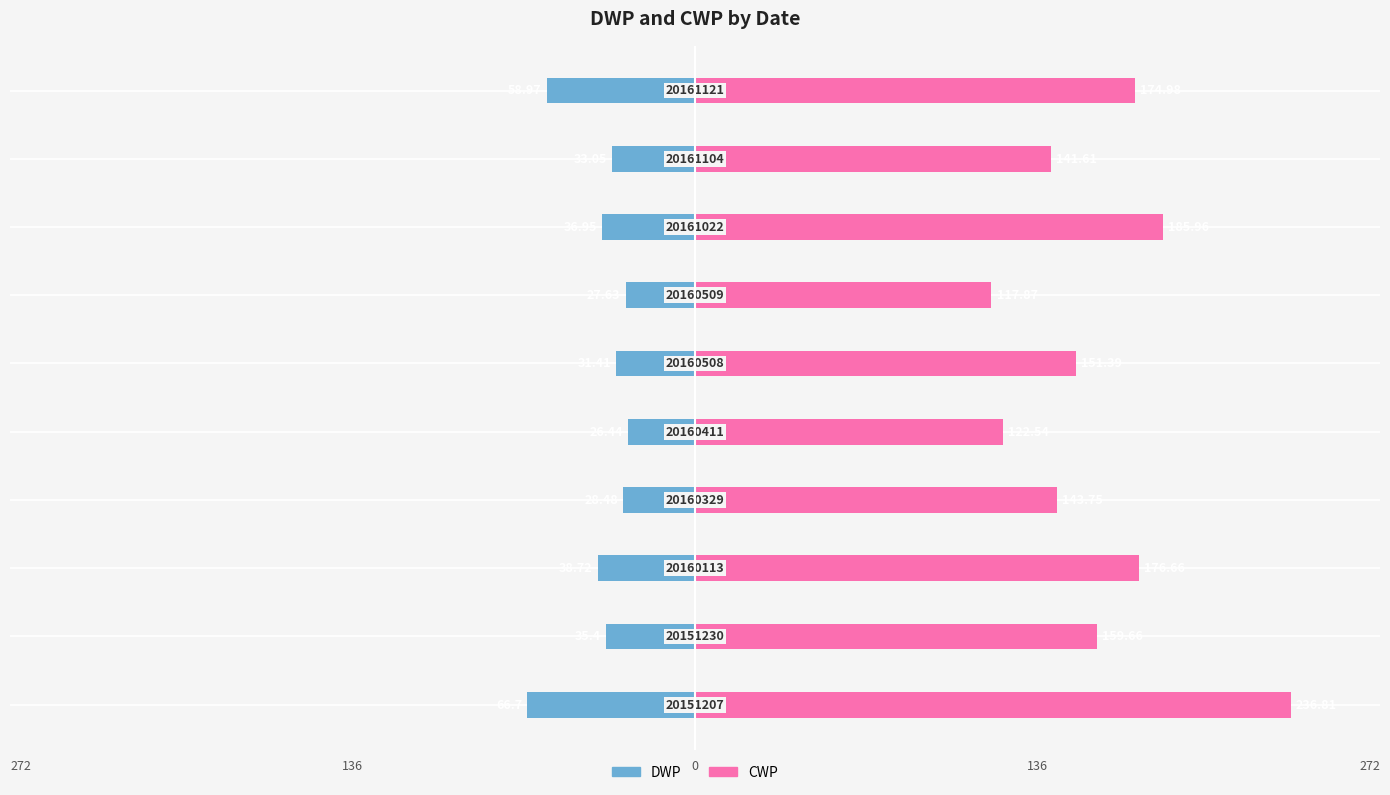

What is the difference between the maximum and minimum values in the CWP series?

118.9